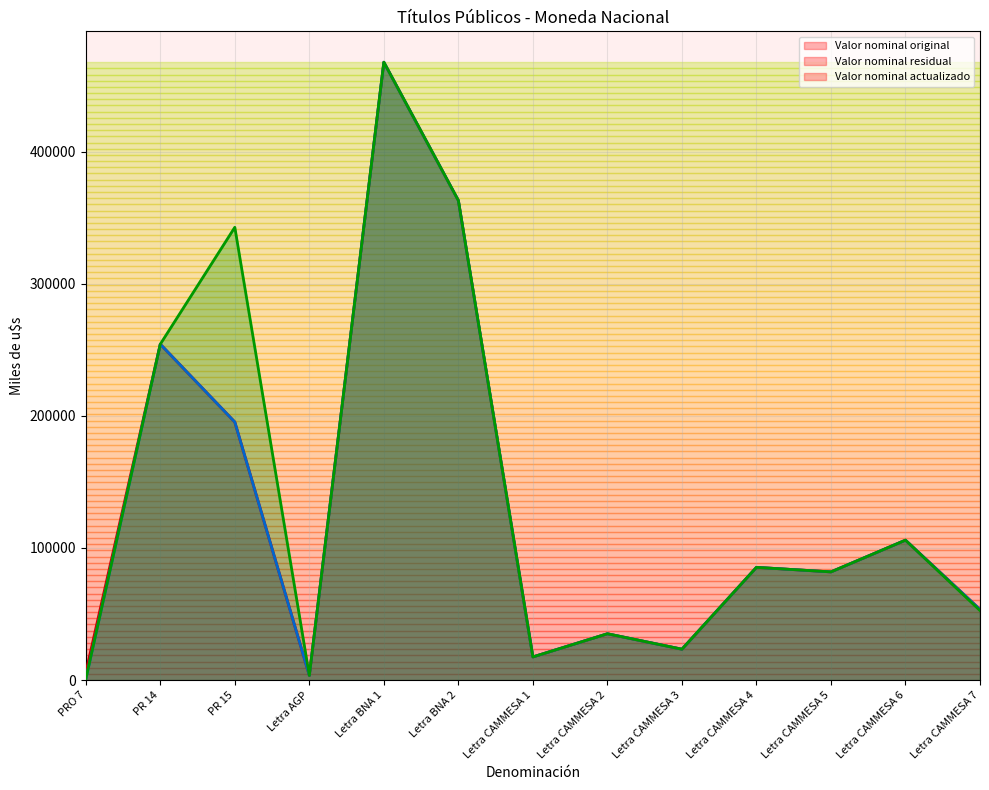

Is it true that Valor nominal residual equals 183888.8 at Letra CAMMESA 6?

False